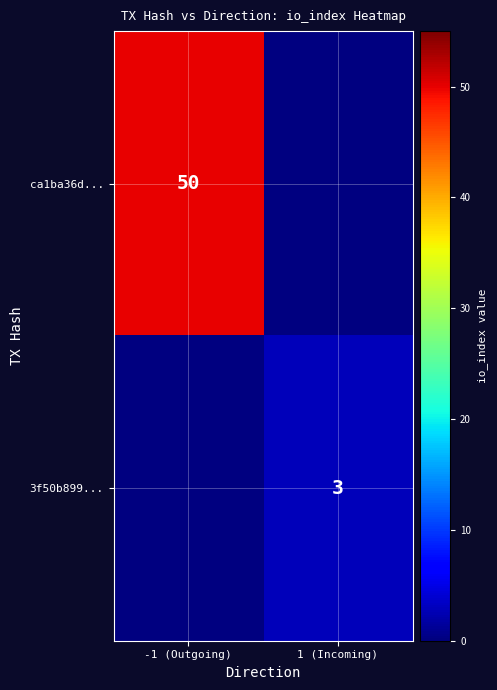

How many series are shown in this chart?

2